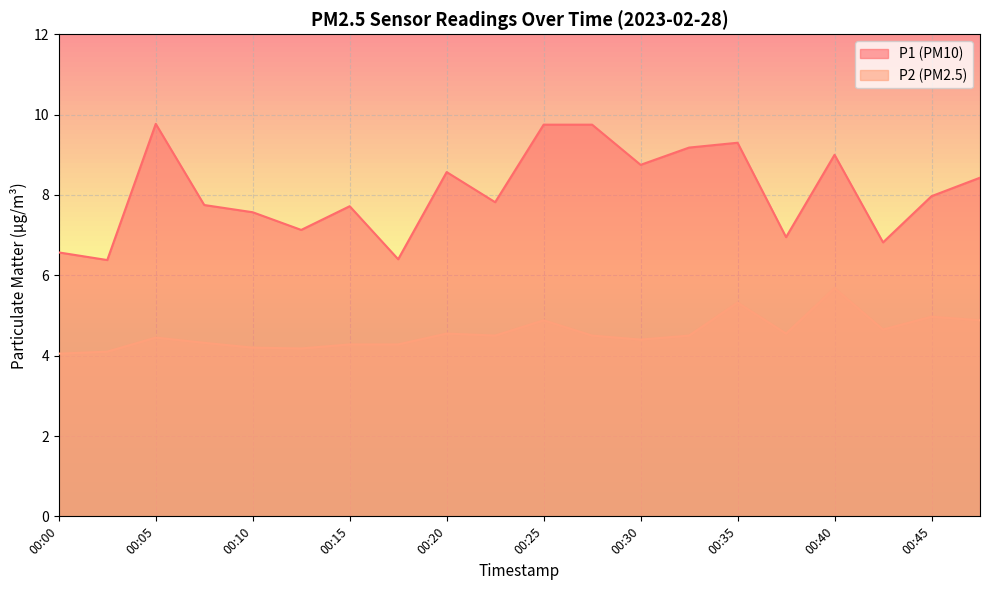

Does the chart display data point markers on the line(s)?

No